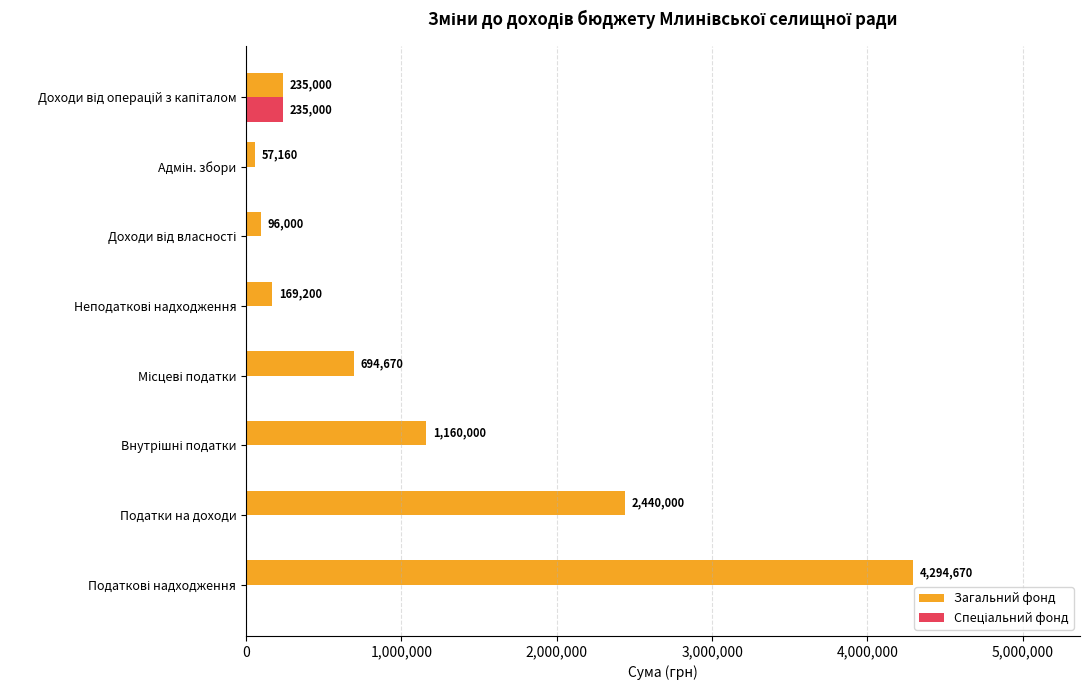

Which series has the largest total across all categories?

Загальний фонд